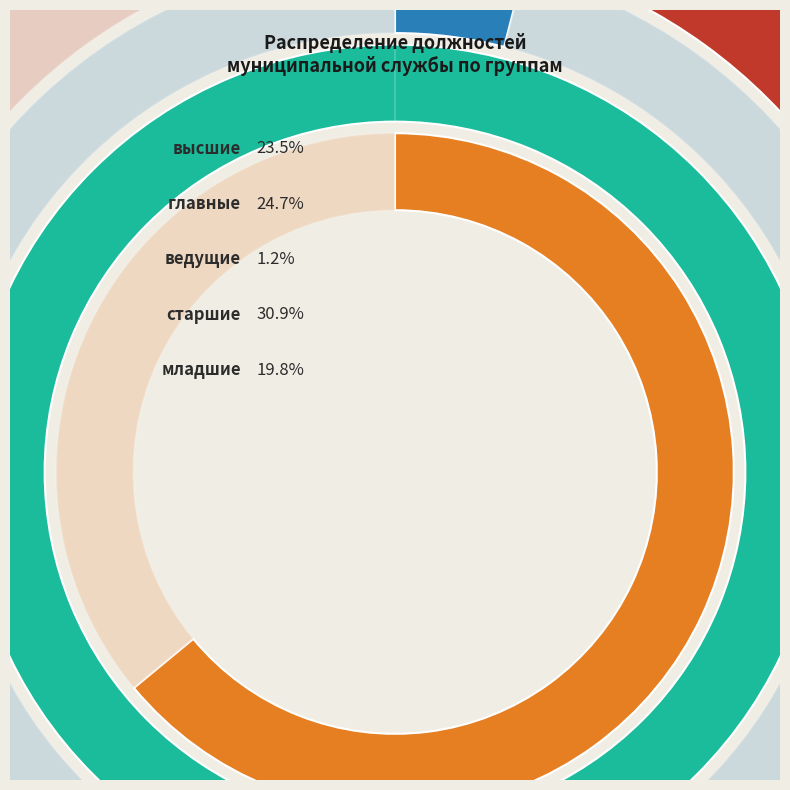

How many segments does this pie chart have?

5